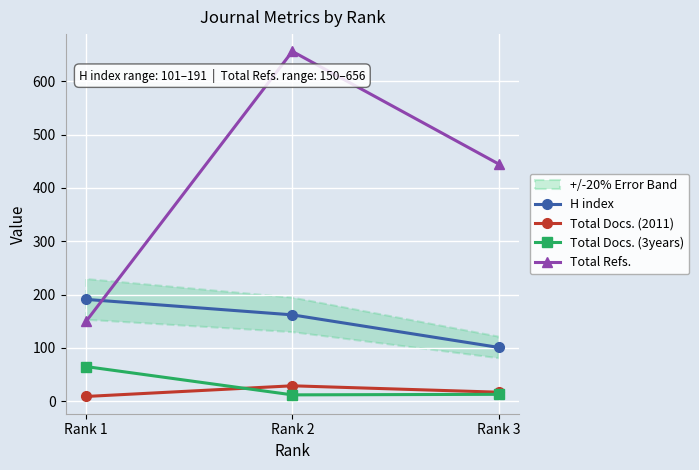

What is the total value across all series at Rank 3?

576